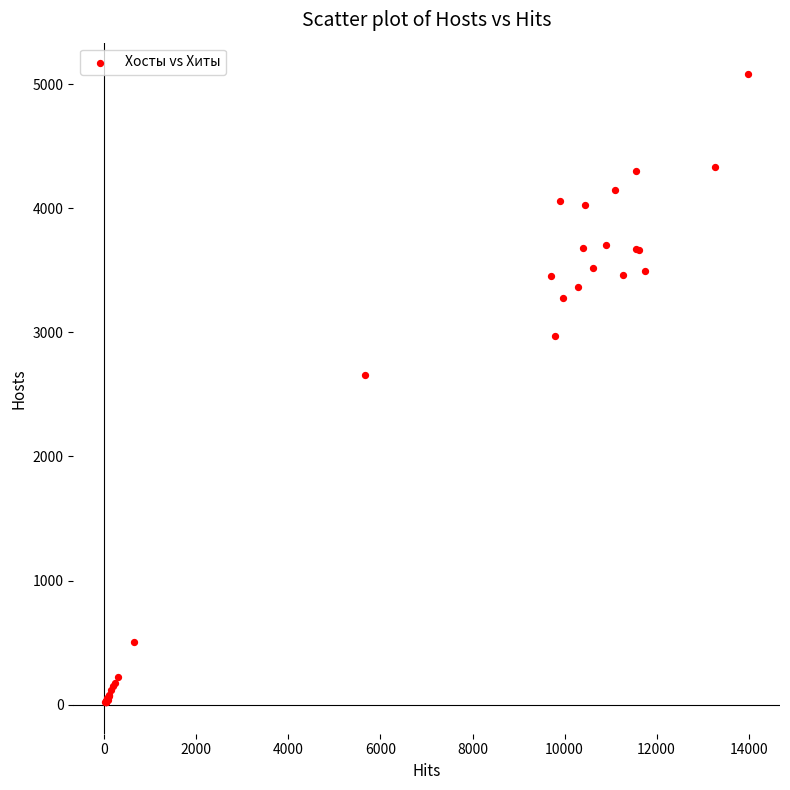

What Y value in the scatter plot is closest to 2549?

2658